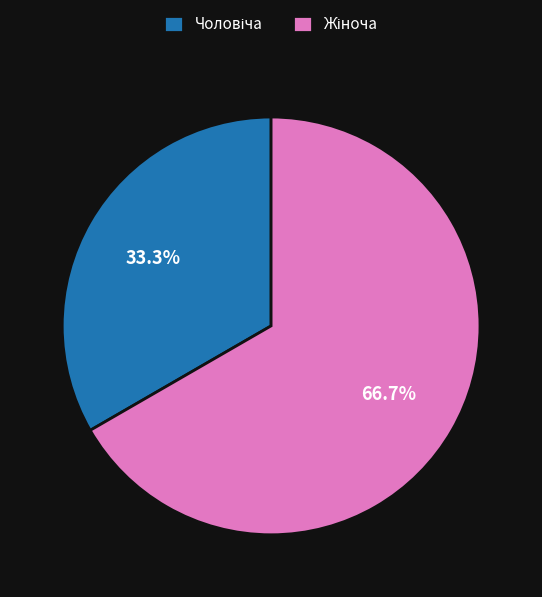

How much of the chart is everything except Жіноча?

33.3%